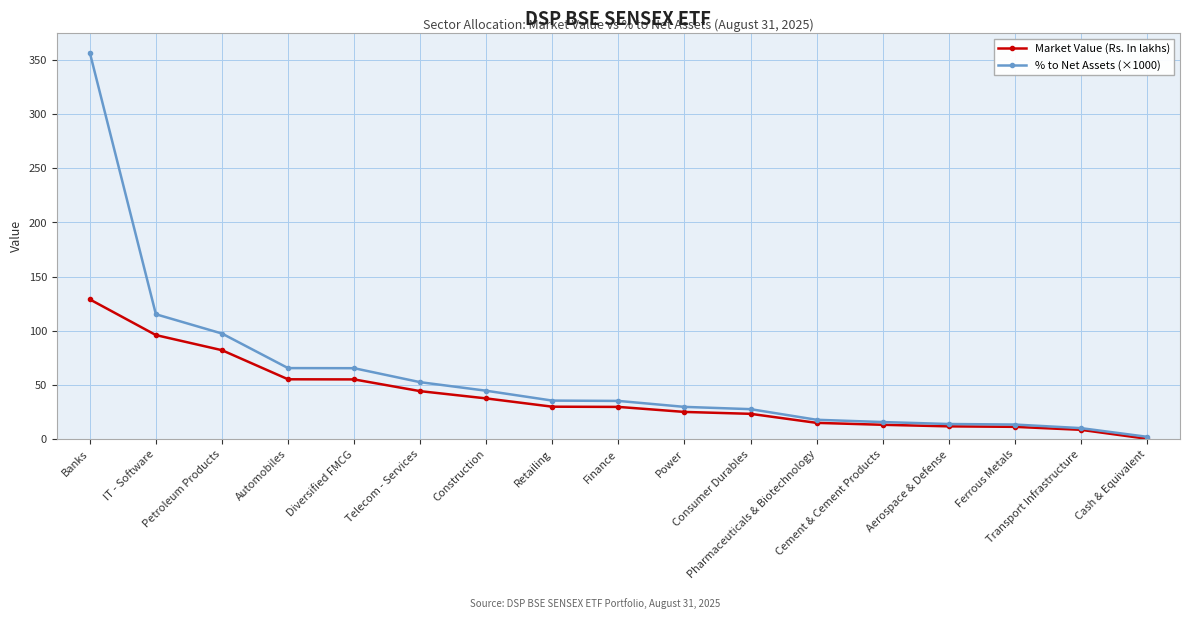

What is the difference between the second highest and second lowest values in the % to Net Assets (×1000) series?

105.1